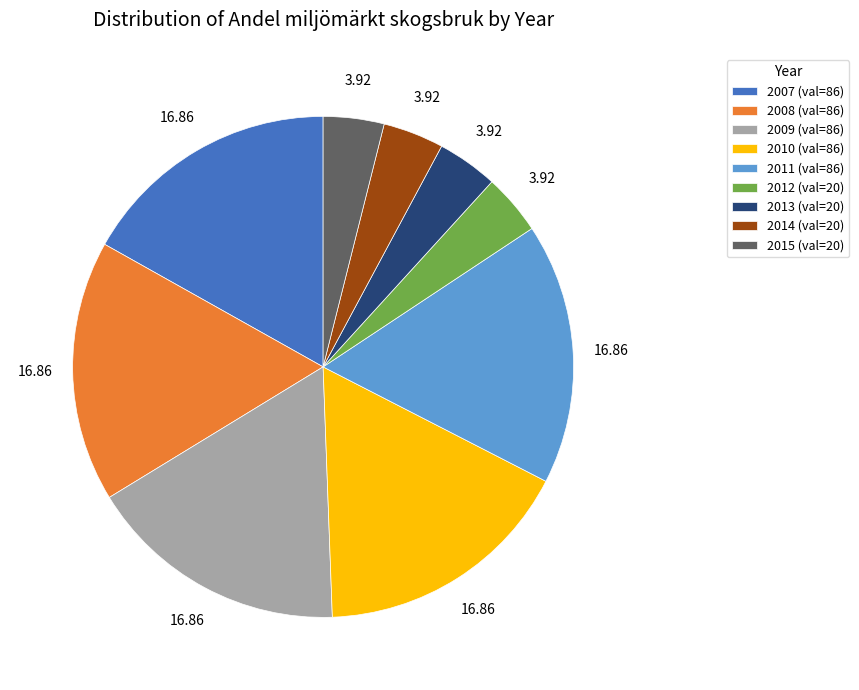

Is the sum of 2014 and 2009 greater than half?

No